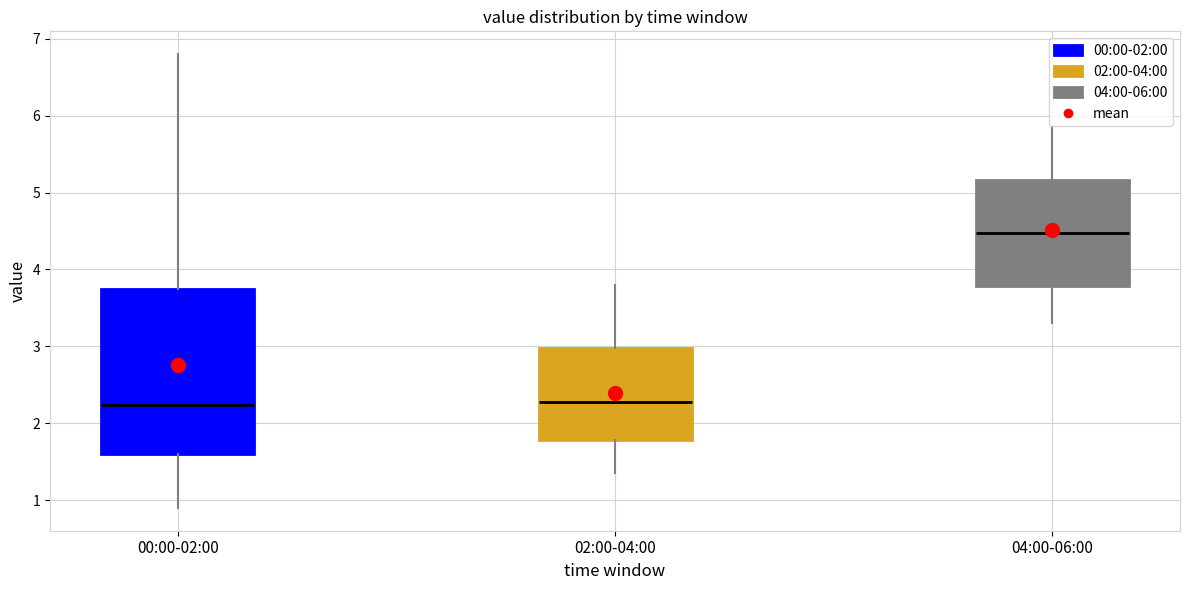

Reading left to right, read every box against the y-axis: the position of its median line, the range the box covers, and the ends of its whiskers. The values are not printed on the chart, so give them approximately, as read against the axis.

00:00-02:00: median 2.2, box 1.6 to 3.8, whiskers 0.9 to 6.8
02:00-04:00: median 2.3, box 1.8 to 3.0, whiskers 1.4 to 3.8
04:00-06:00: median 4.5, box 3.8 to 5.2, whiskers 3.3 to 5.9